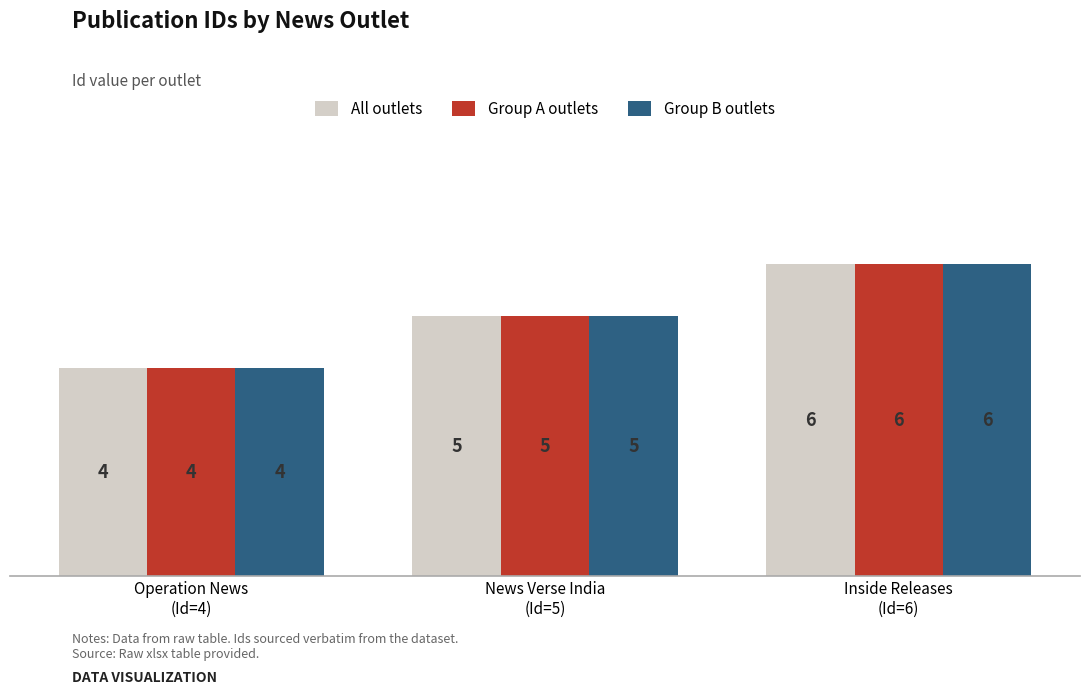

What is the smallest value displayed?

4